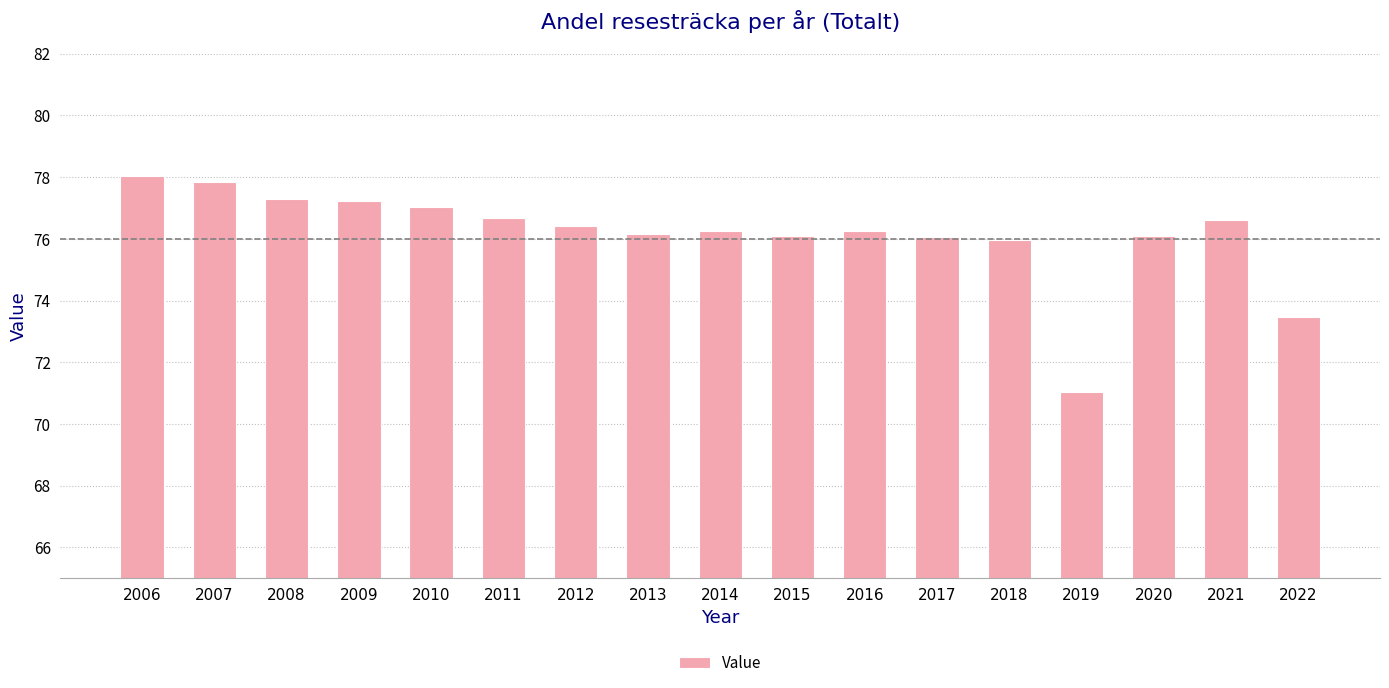

At which label is the value closest to 74?

2022